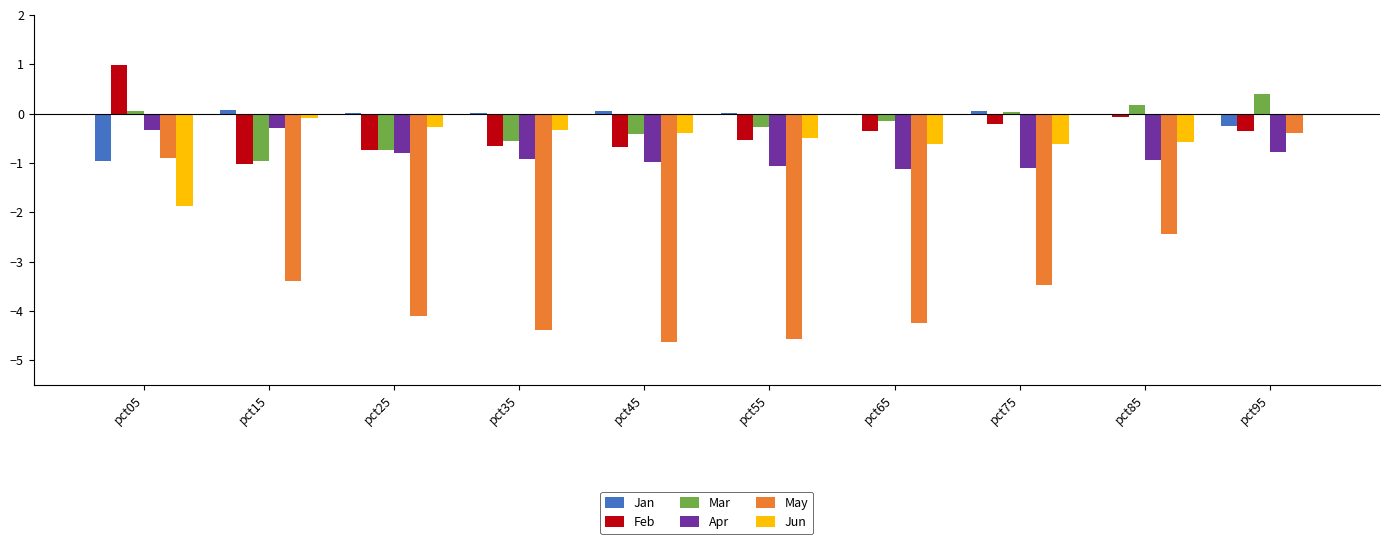

The value of Feb at pct45 is -0.7. True or false?

True